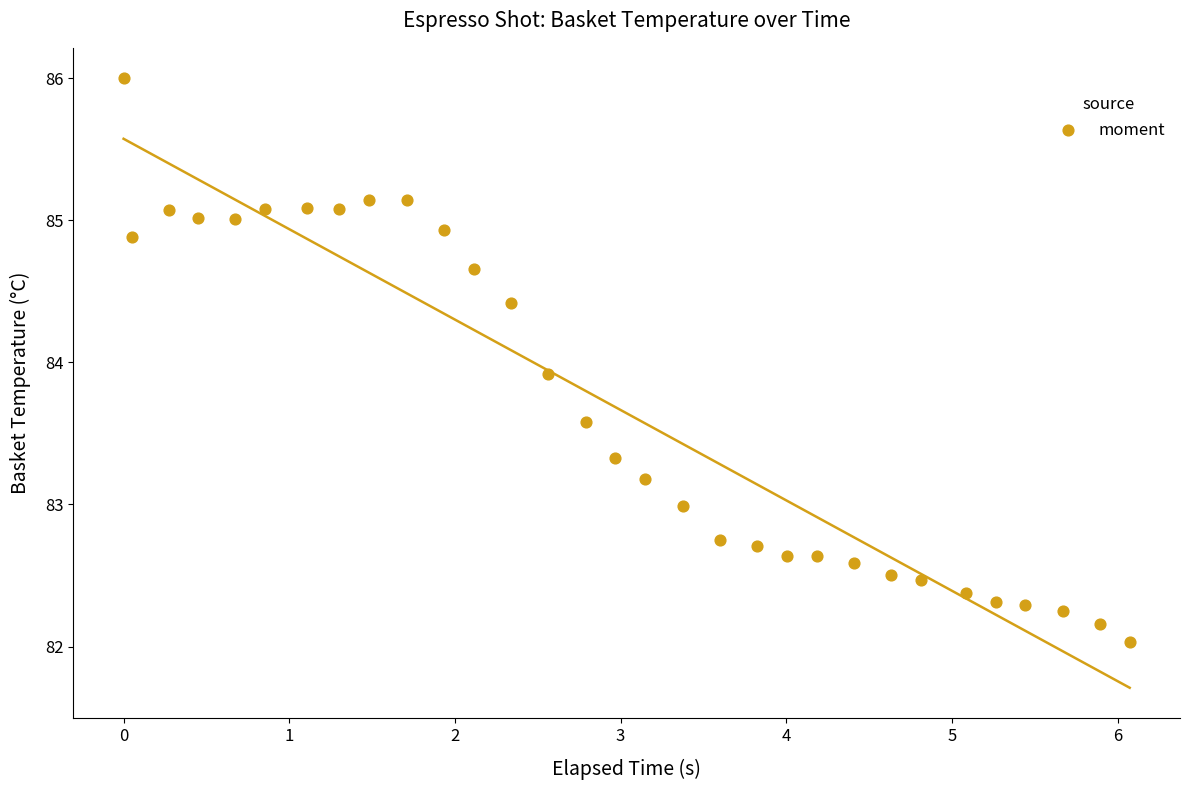

What is the range of X values (max minus min)?

6.1